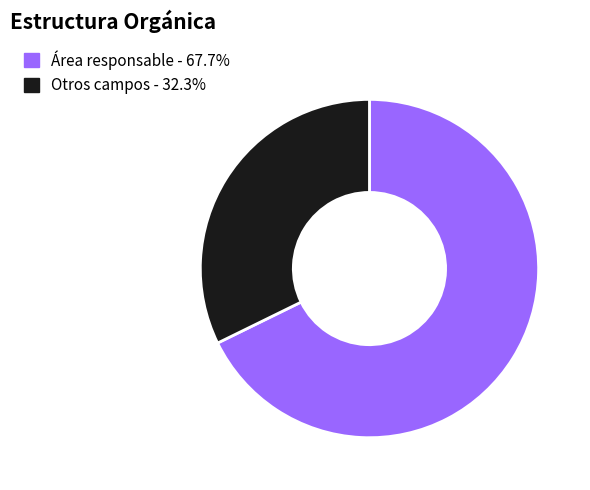

How many slices are in this pie chart?

2